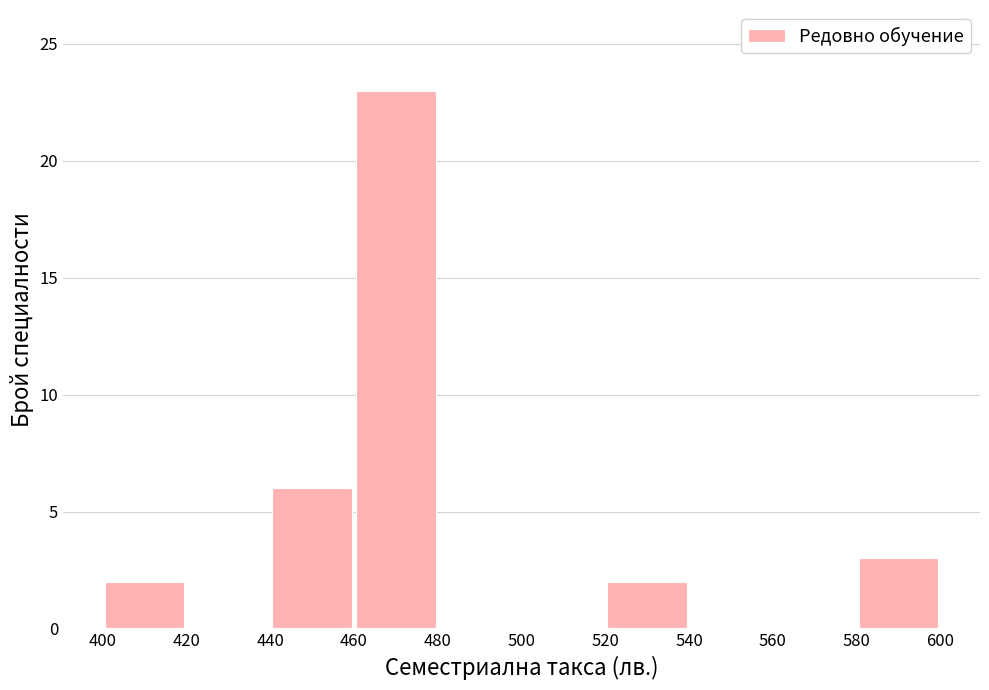

Reading left to right, list every bar in this chart as the range it spans on the x-axis followed by its height. The values are not printed on the chart, so give them approximately, as read against the axis.

400 to 420: 2
420 to 440: 0
440 to 460: 6
460 to 480: 23
480 to 500: 0
500 to 520: 0
520 to 540: 2
540 to 560: 0
560 to 580: 0
580 to 600: 3